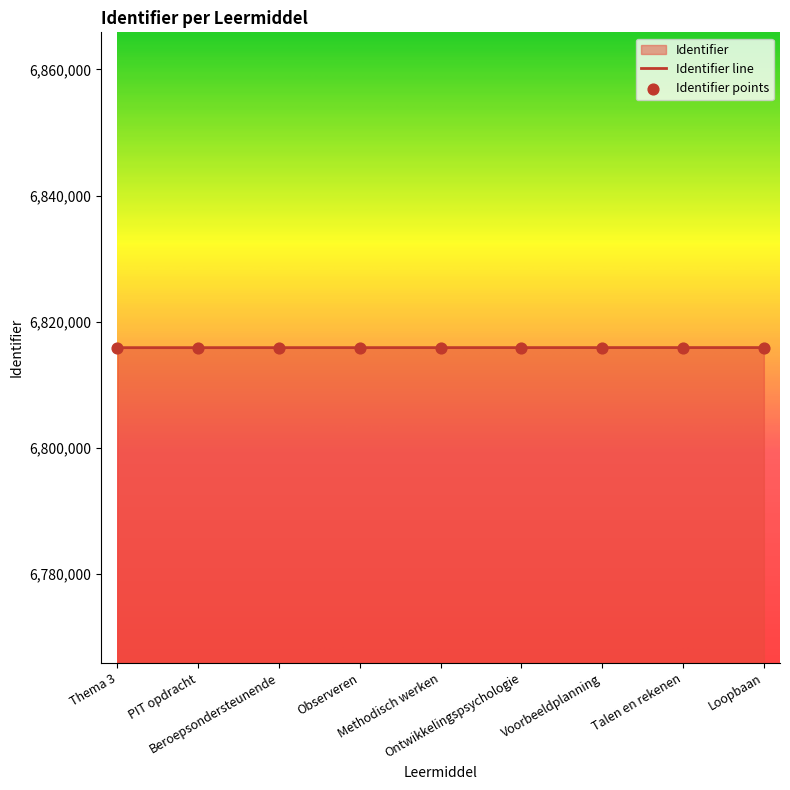

What is the change in value from PIT opdracht to Loopbaan?

+12